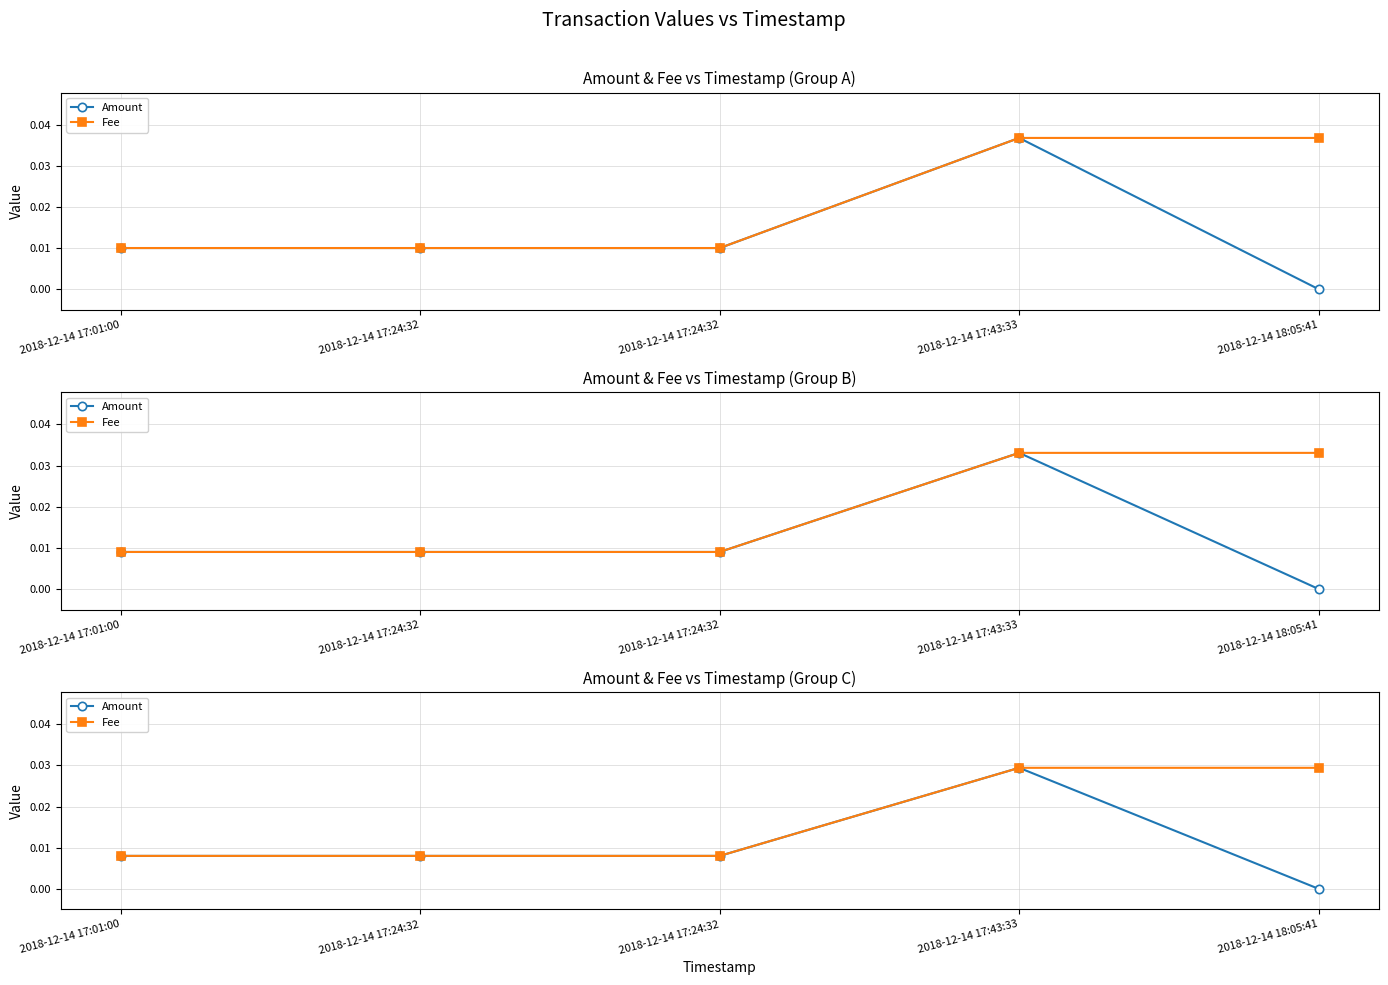

At which label does Amount reach its minimum?

2018-12-14 18:05:41